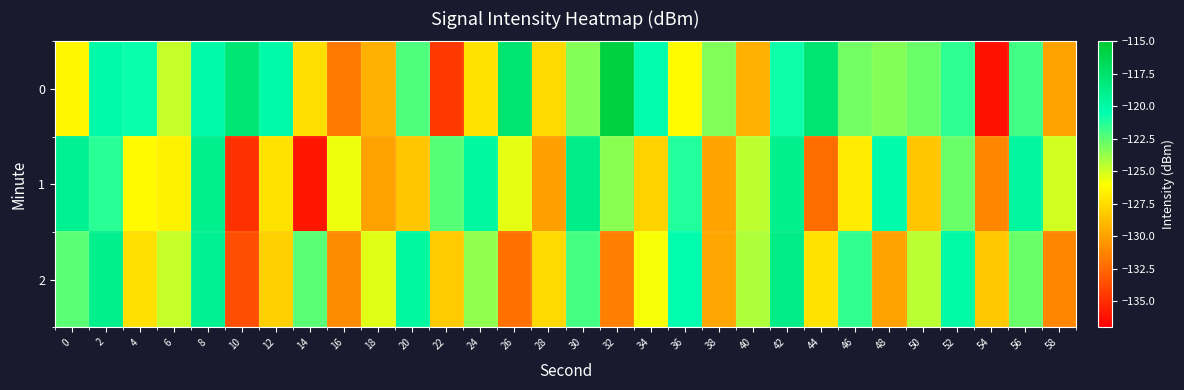

What is the spread (max minus min) of values at 14?

13.5